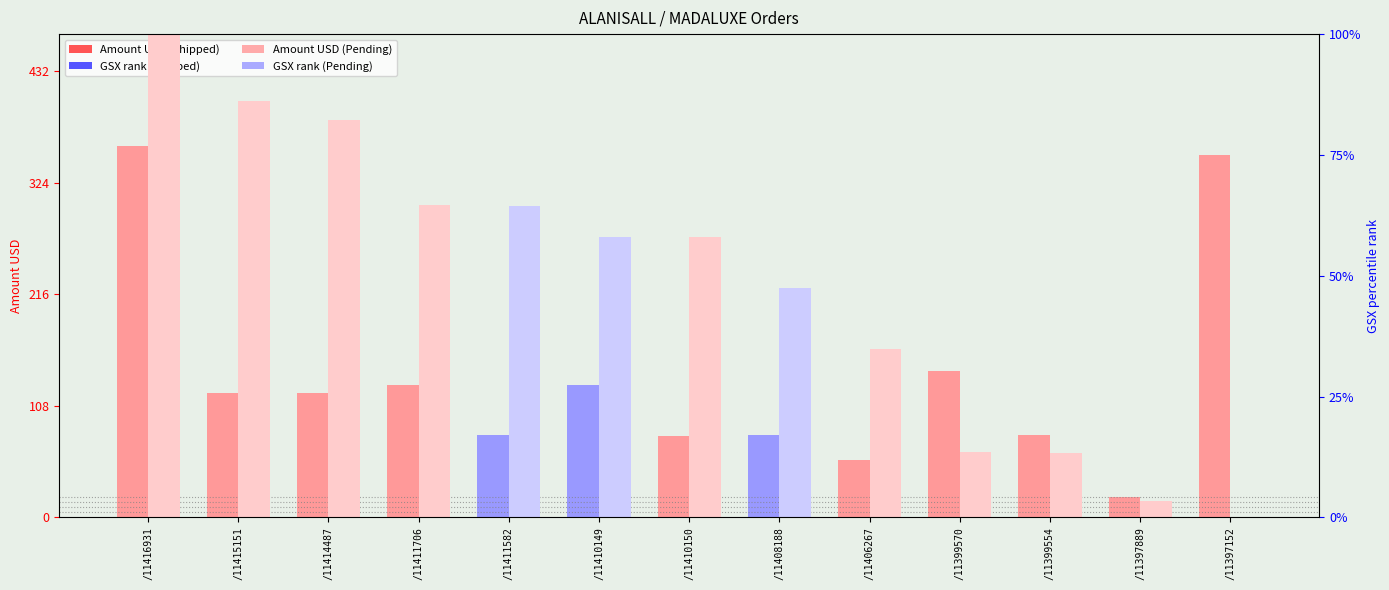

At how many categories does at least one series exceed 110?

7